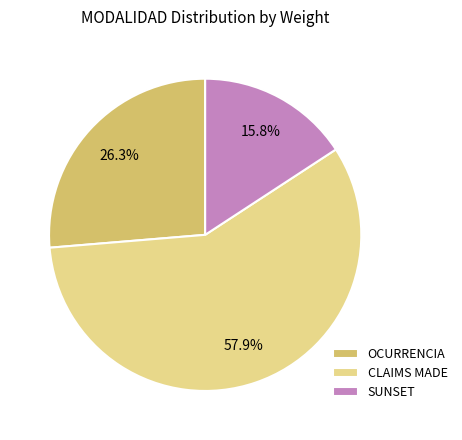

To the nearest percent, what percentage of the pie is OCURRENCIA?

26%